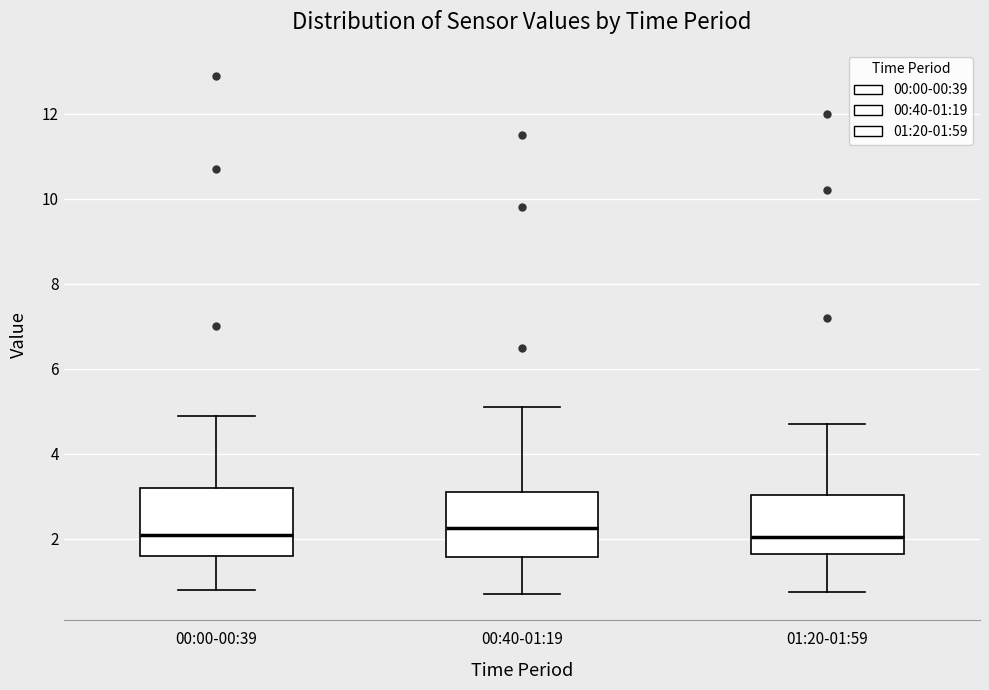

Reading left to right, transcribe this box plot: for each box, give where its median line is, the range the box spans, and where its two whiskers end, as read against the y-axis. The values are not printed on the chart, so give them approximately, as read against the axis.

00:00-00:39: median 2.2, box 1.6 to 3.2, whiskers 0.8 to 5.0
00:40-01:19: median 2.2, box 1.6 to 3.2, whiskers 0.8 to 5.2
01:20-01:59: median 2.0, box 1.6 to 3.0, whiskers 0.8 to 4.8